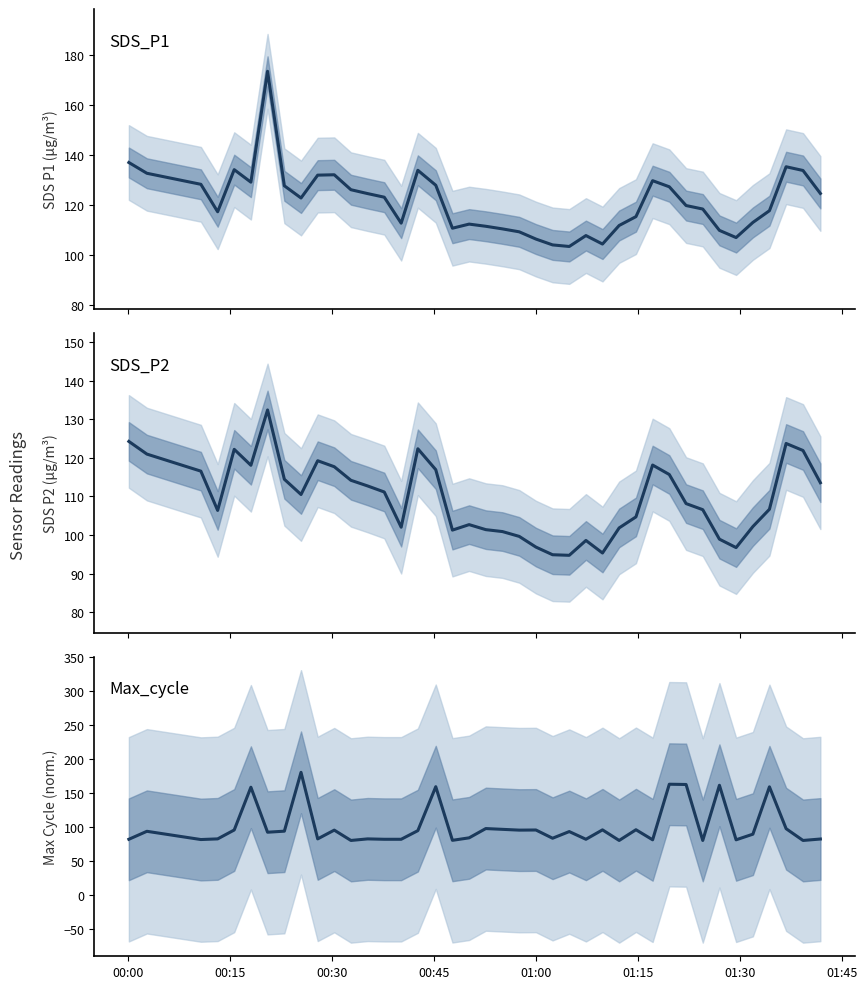

Does the chart have visible grid lines?

No